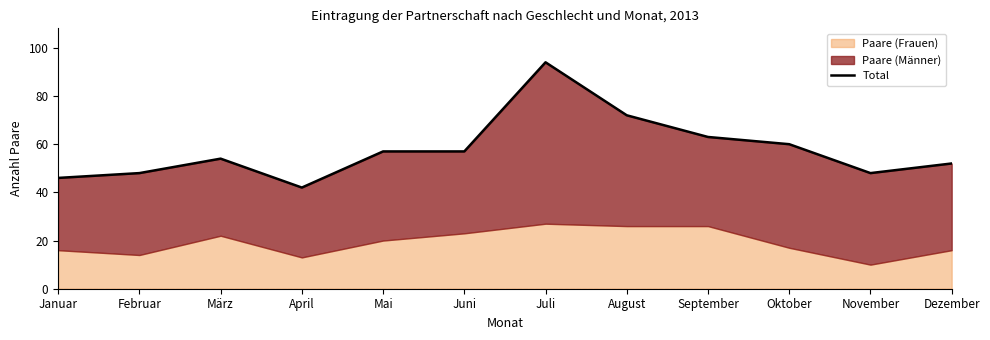

What is the sum of all values?

693